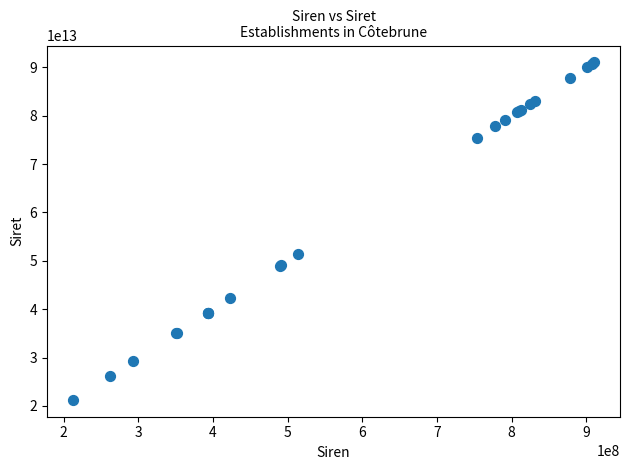

What Y value in the scatter plot is closest to 56137816650014?

51331887300017